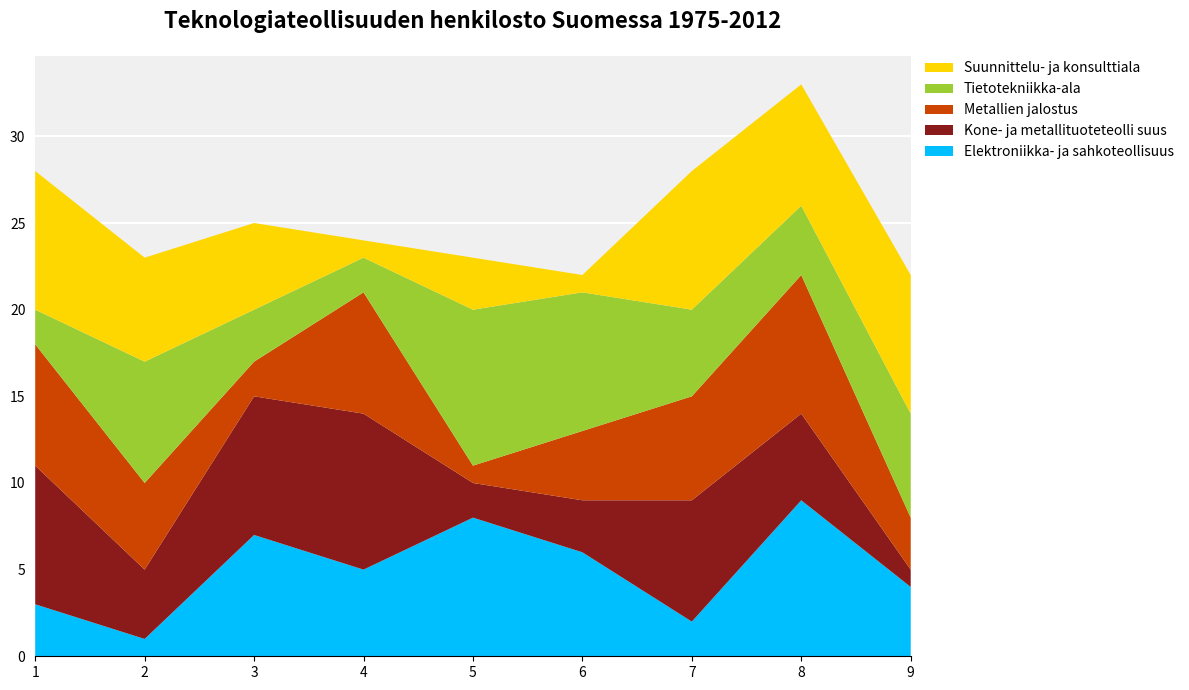

Reading right to left, what are all the values shown in this chart?

Elektroniikka- ja sahkoteollisuus: 4	9	2	6	8	5	7	1	3
Kone- ja metallituoteteolli suus: 1	5	7	3	2	9	8	4	8
Metallien jalostus: 3	8	6	4	1	7	2	5	7
Tietotekniikka-ala: 6	4	5	8	9	2	3	7	2
Suunnittelu- ja konsulttiala: 8	7	8	1	3	1	5	6	8